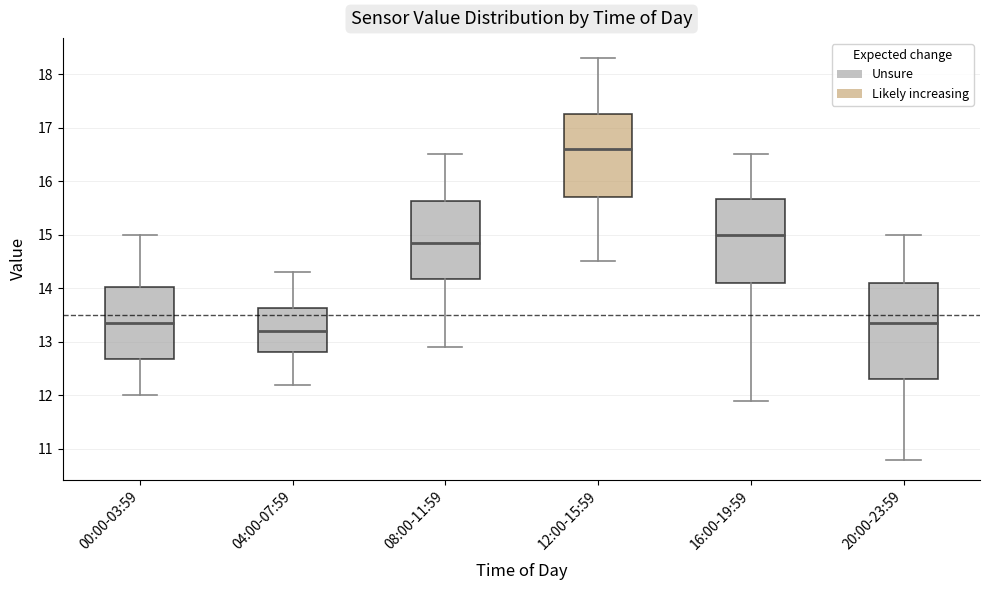

Which box's median line is the highest?

12:00-15:59